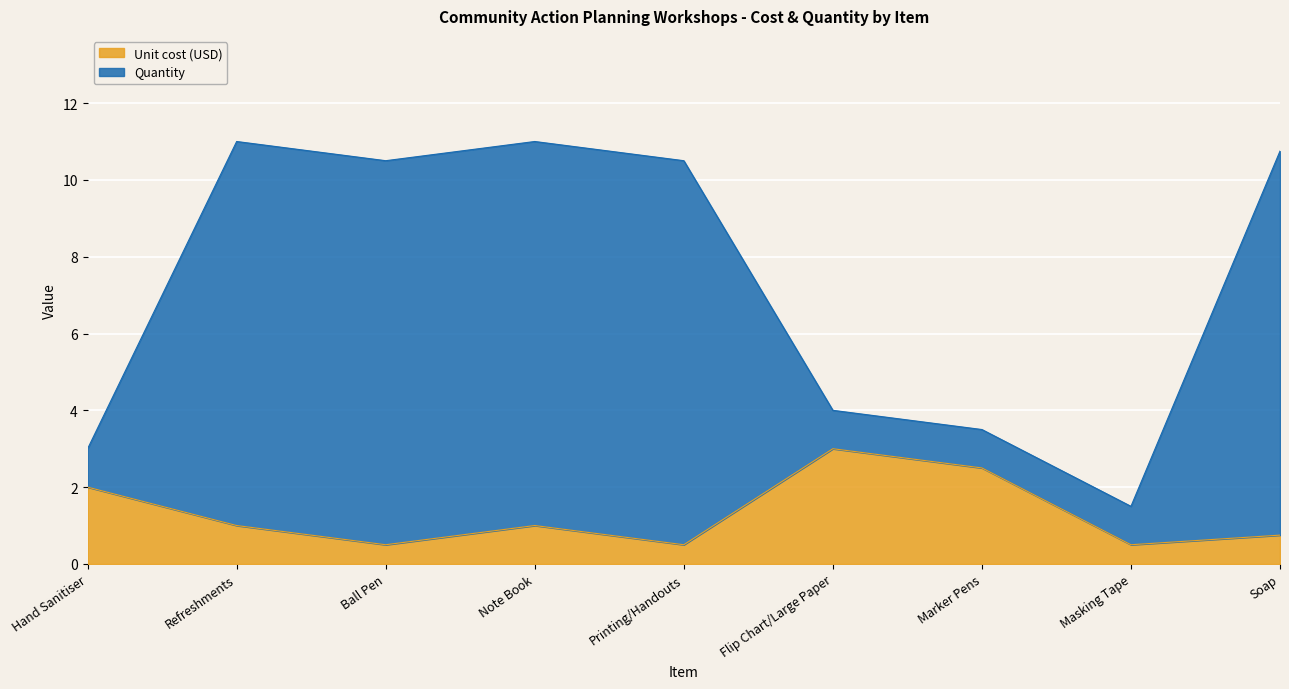

In Unit cost (USD), how many points are higher than both neighbors (excluding endpoints)?

2